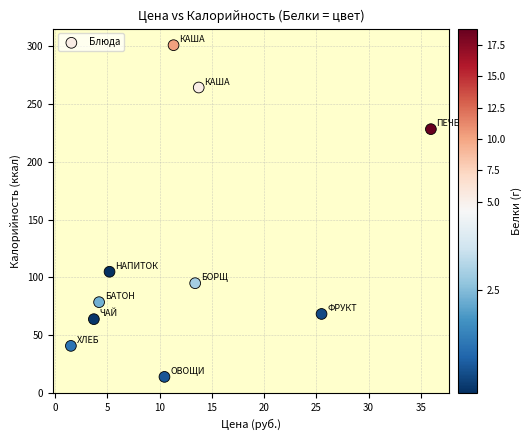

What Y value in the scatter plot is closest to 157?

104.9